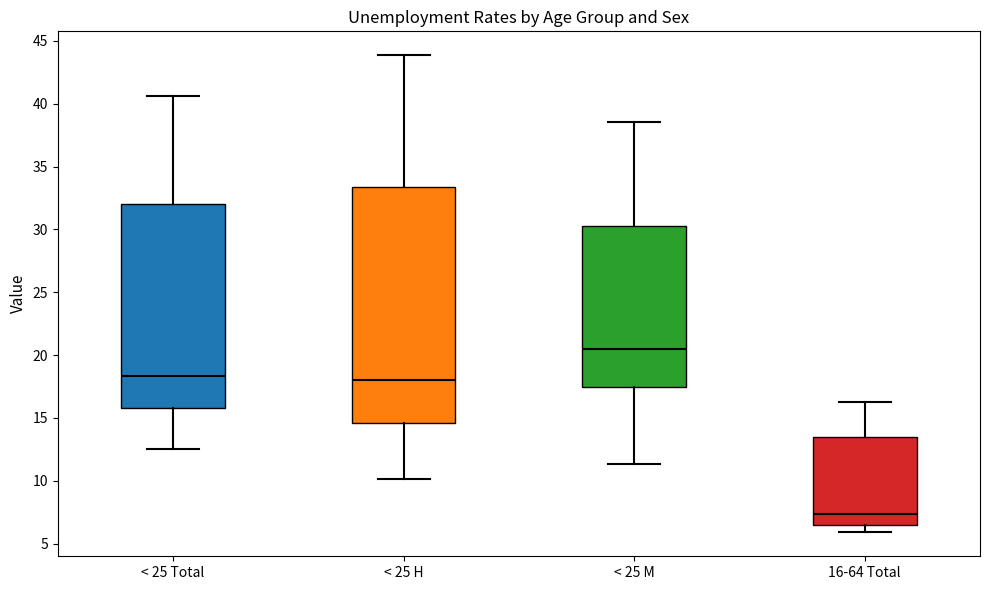

Reading left to right, transcribe this box plot: for each box, give where its median line is, the range the box spans, and where its two whiskers end, as read against the y-axis. The values are not printed on the chart, so give them approximately, as read against the axis.

< 25 Total: median 18.5, box 16.0 to 32.0, whiskers 12.5 to 40.5
< 25 H: median 18.0, box 14.5 to 33.5, whiskers 10.0 to 44.0
< 25 M: median 20.5, box 17.5 to 30.0, whiskers 11.5 to 38.5
16-64 Total: median 7.5, box 6.5 to 13.5, whiskers 6.0 to 16.5